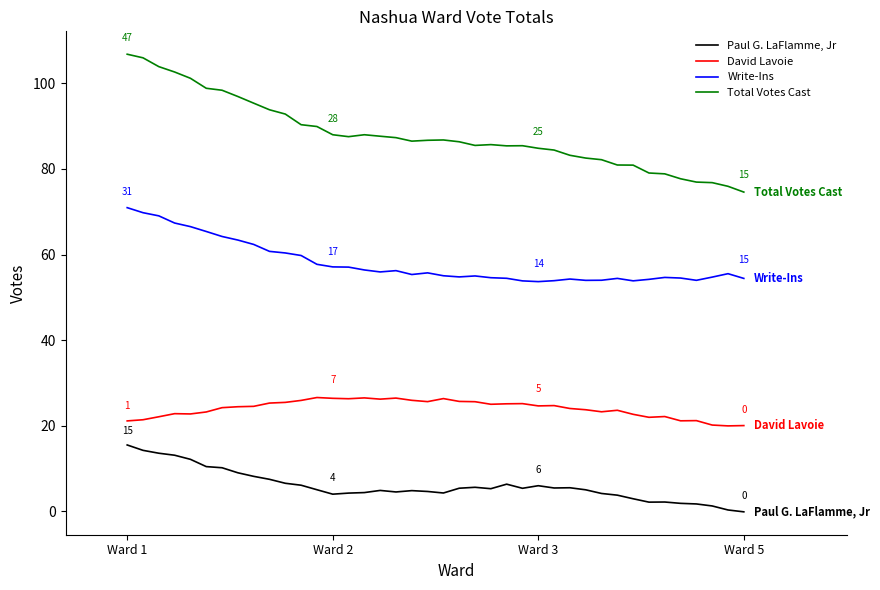

Count the number of data series in this chart.

4